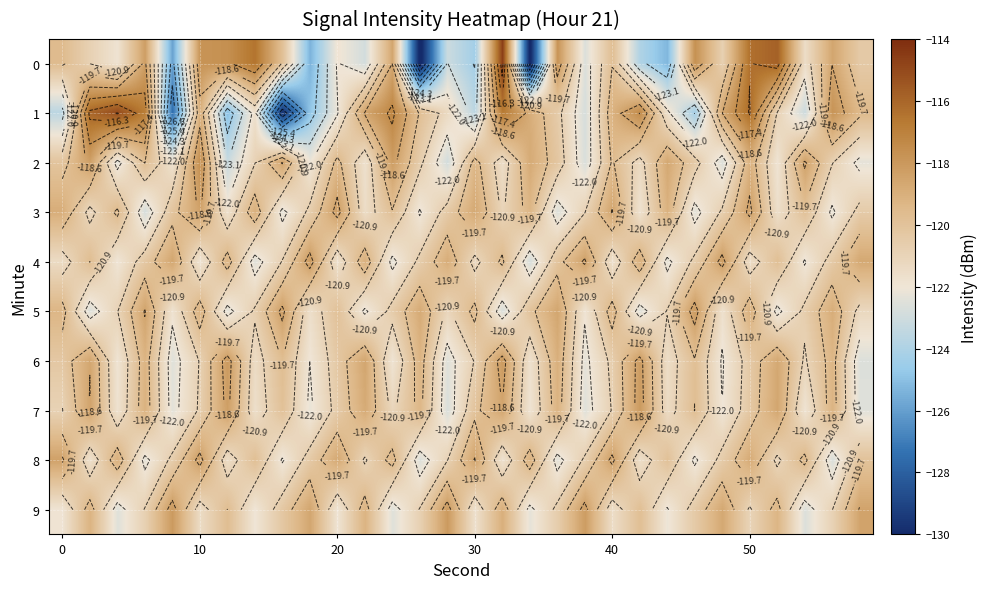

List the series in order of their peak value, lowest first.

3, 8, 4, 5, 6, 7, 9, 2, 1, 0